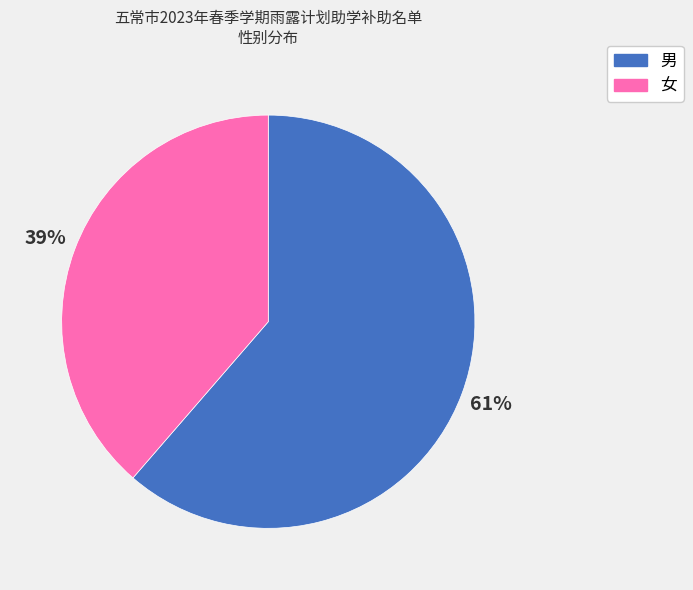

Do 女 and 男 together represent more than half of the pie?

Yes